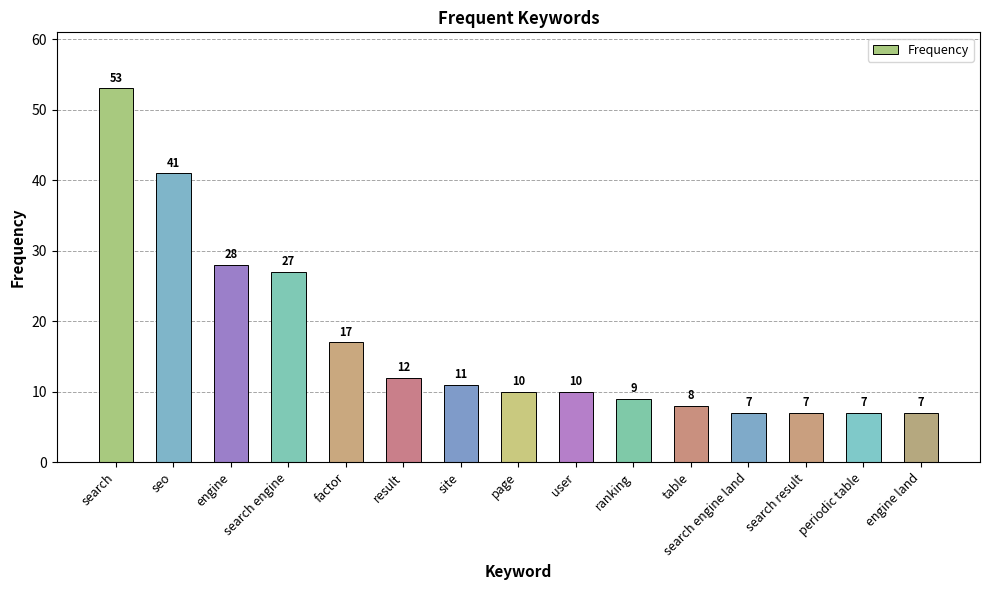

How many bars are there in total?

15